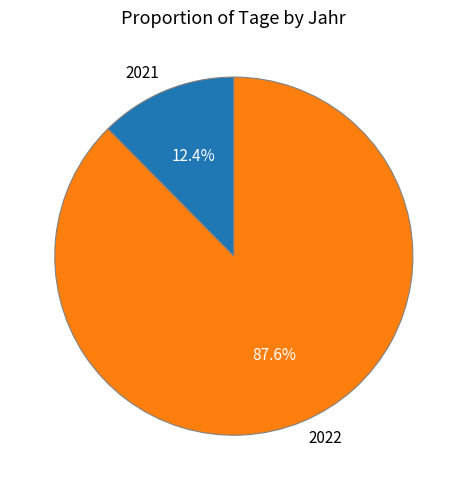

The 2021 slice represents 12% of the pie. True or false?

True